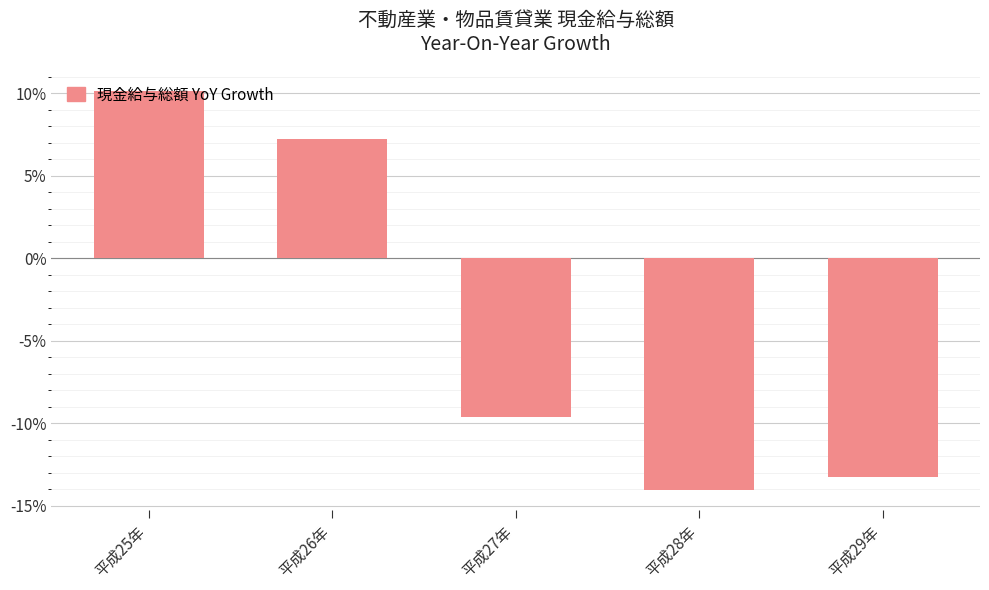

At which label is the value closest to -1?

平成26年